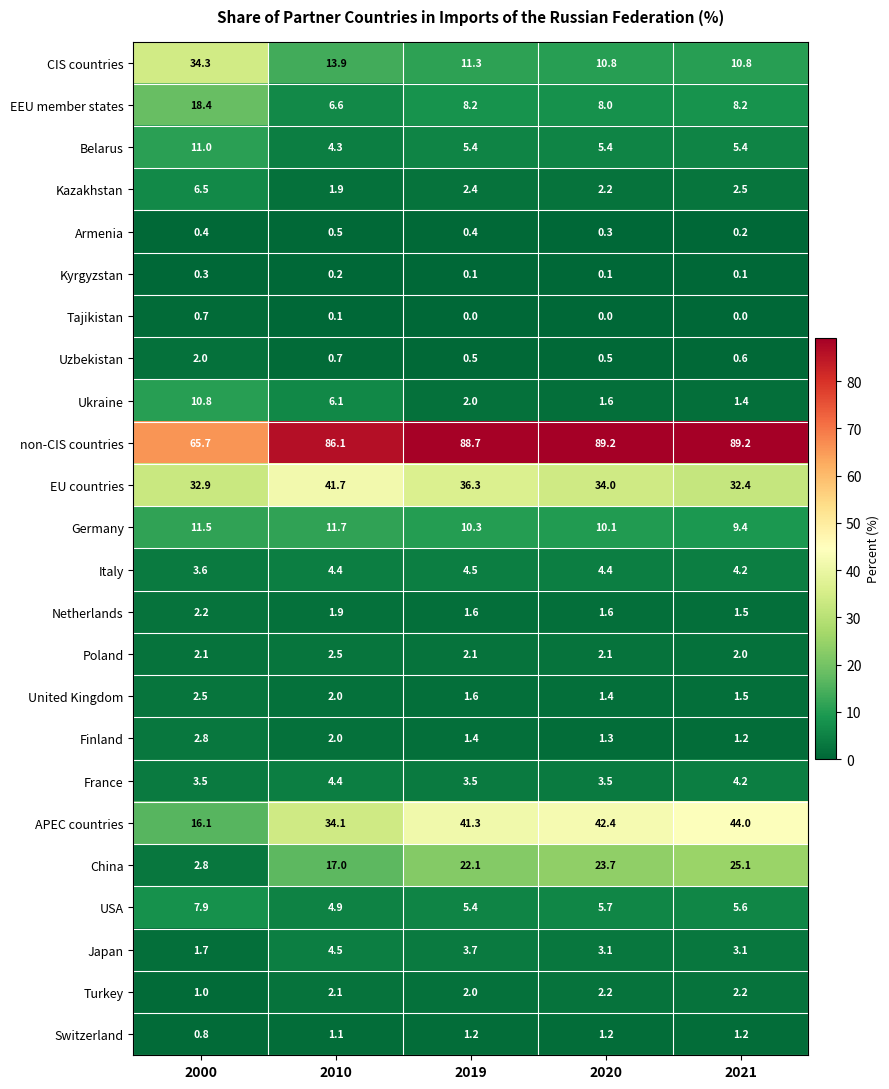

The value of USA at 2020 is 5.7. True or false?

True